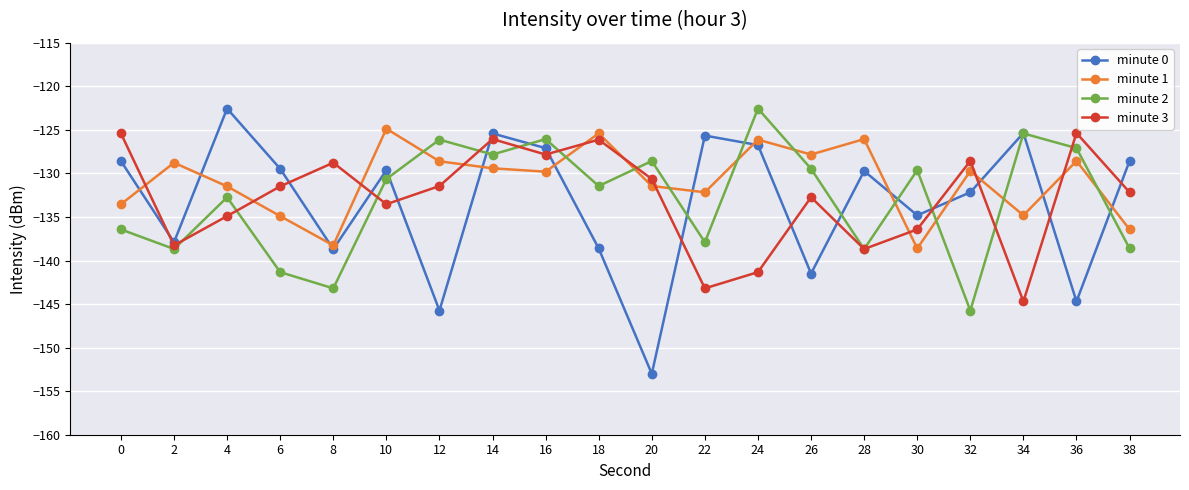

At 22, list the series in order from smallest to largest.

minute 3, minute 2, minute 1, minute 0